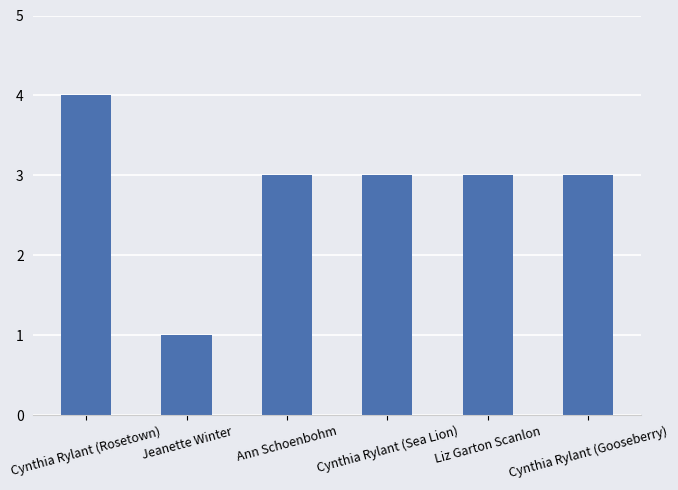

Count the values in the range 3 to 4.

5